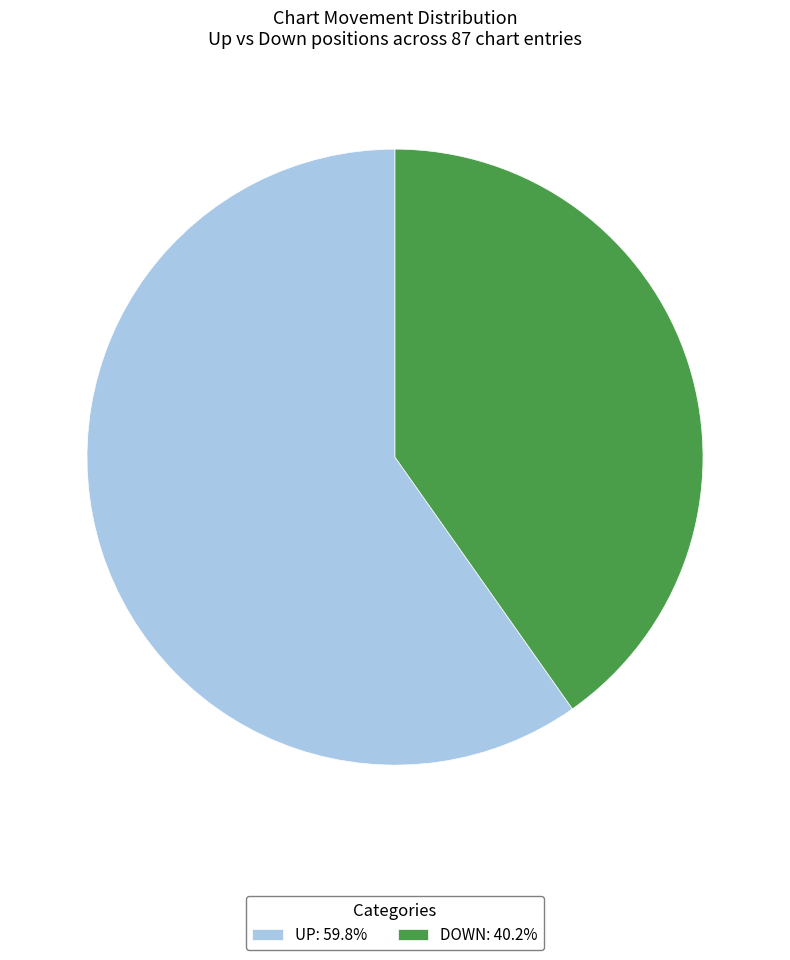

How many slices are in this pie chart?

2